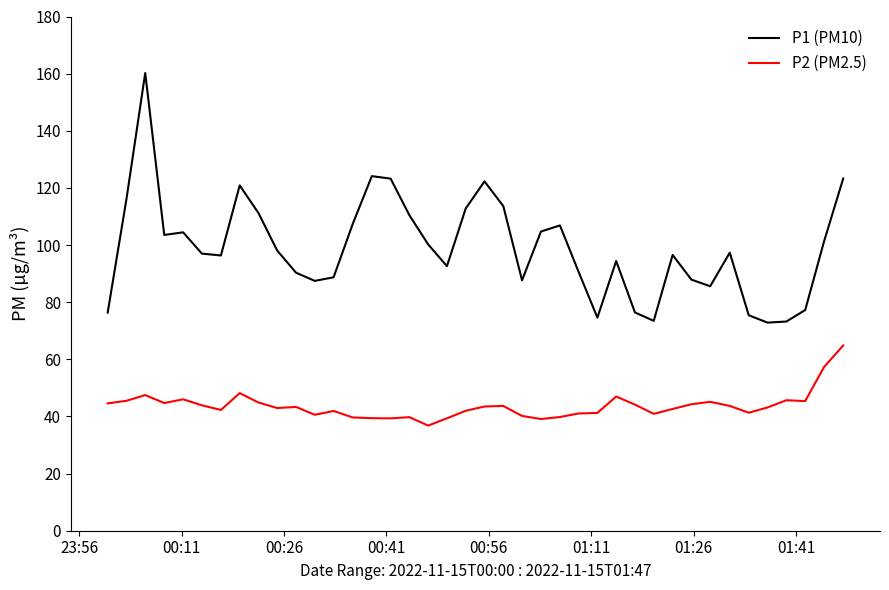

Which series has the largest total across all categories?

P1 (PM10)